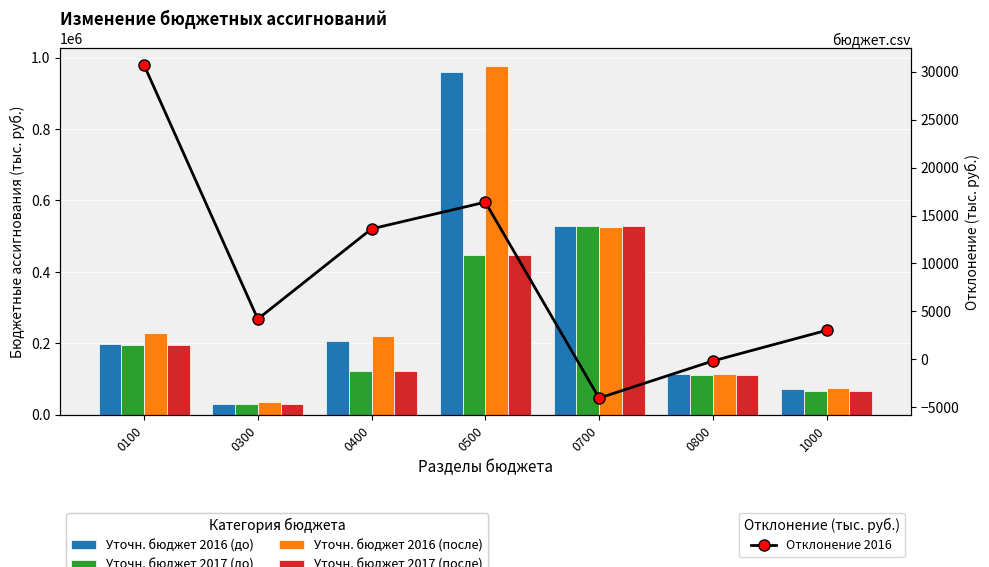

What is the sum of all Уточн. бюджет 2016 (после) values?

2175647.2